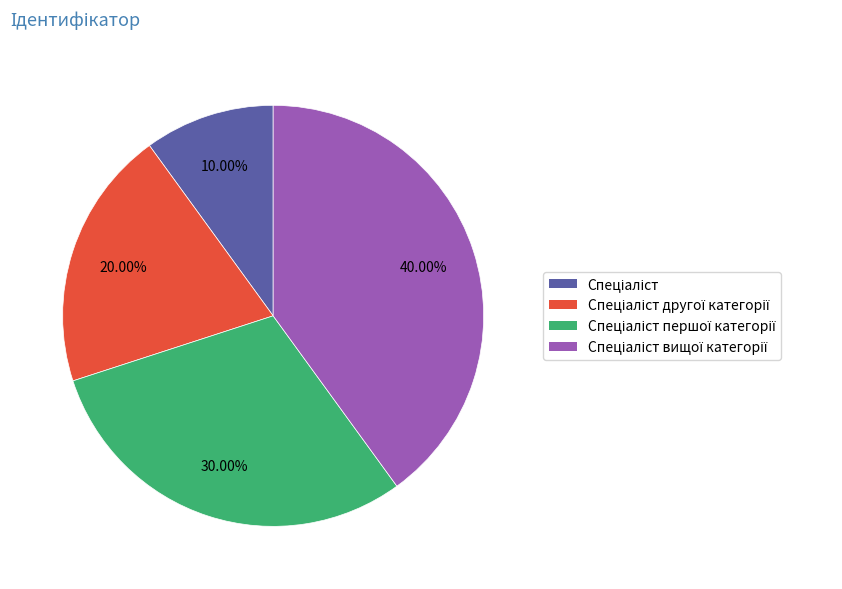

Is there any slice that represents more than half of the pie?

No